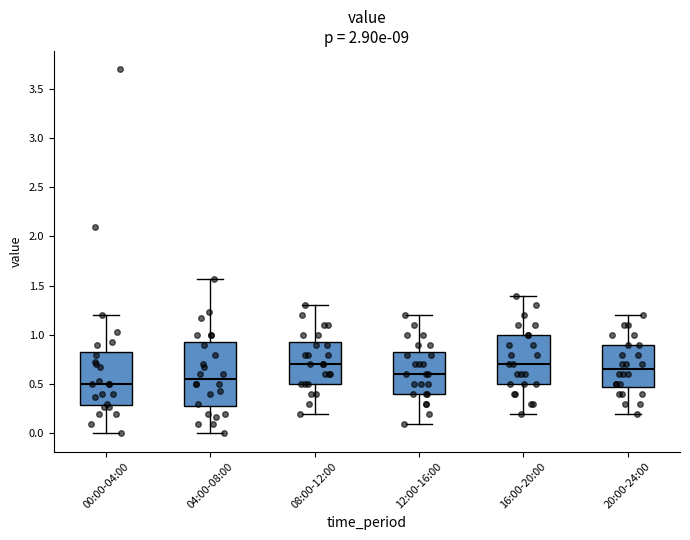

Which box's median line is the lowest?

00:00-04:00